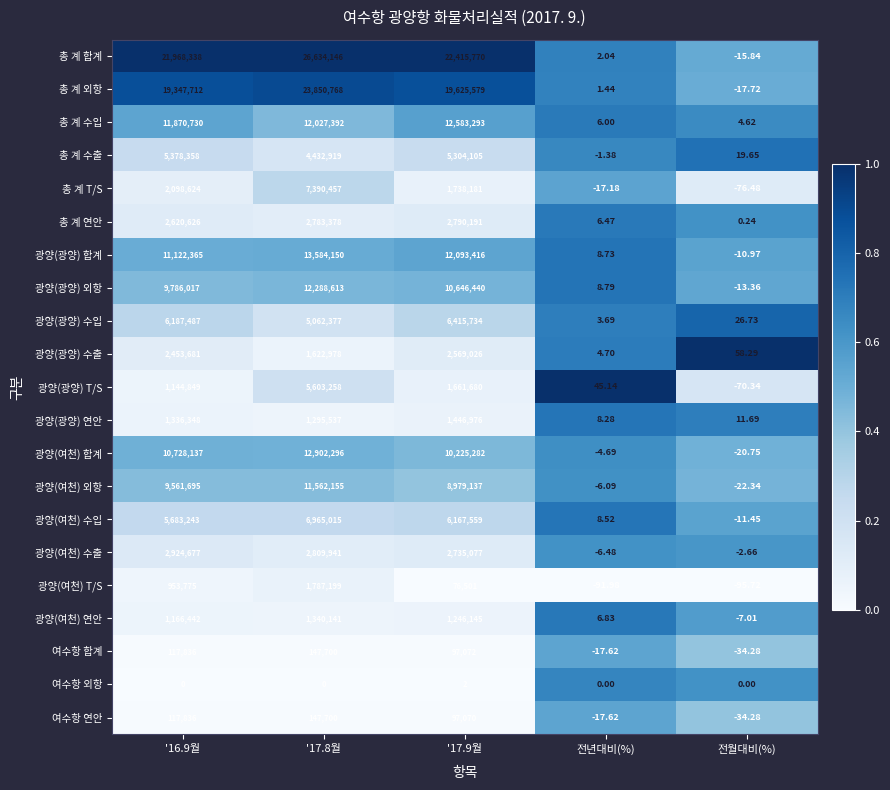

Which series has the largest total across all categories?

총 계 합계